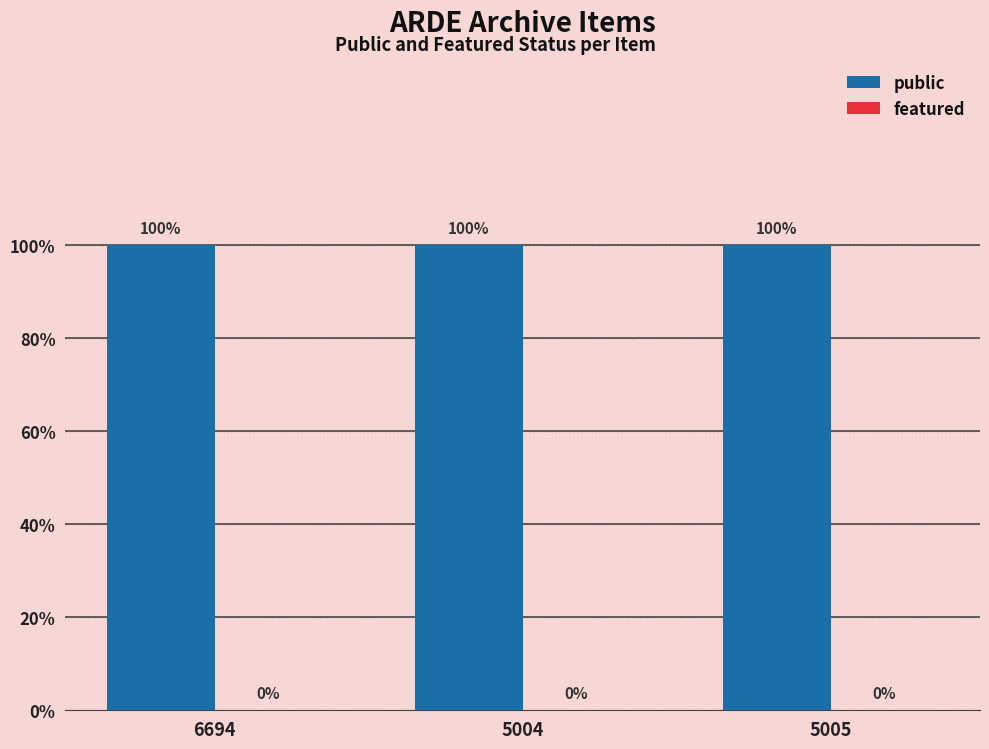

True or false: public has a value of 1 at 5004.

True